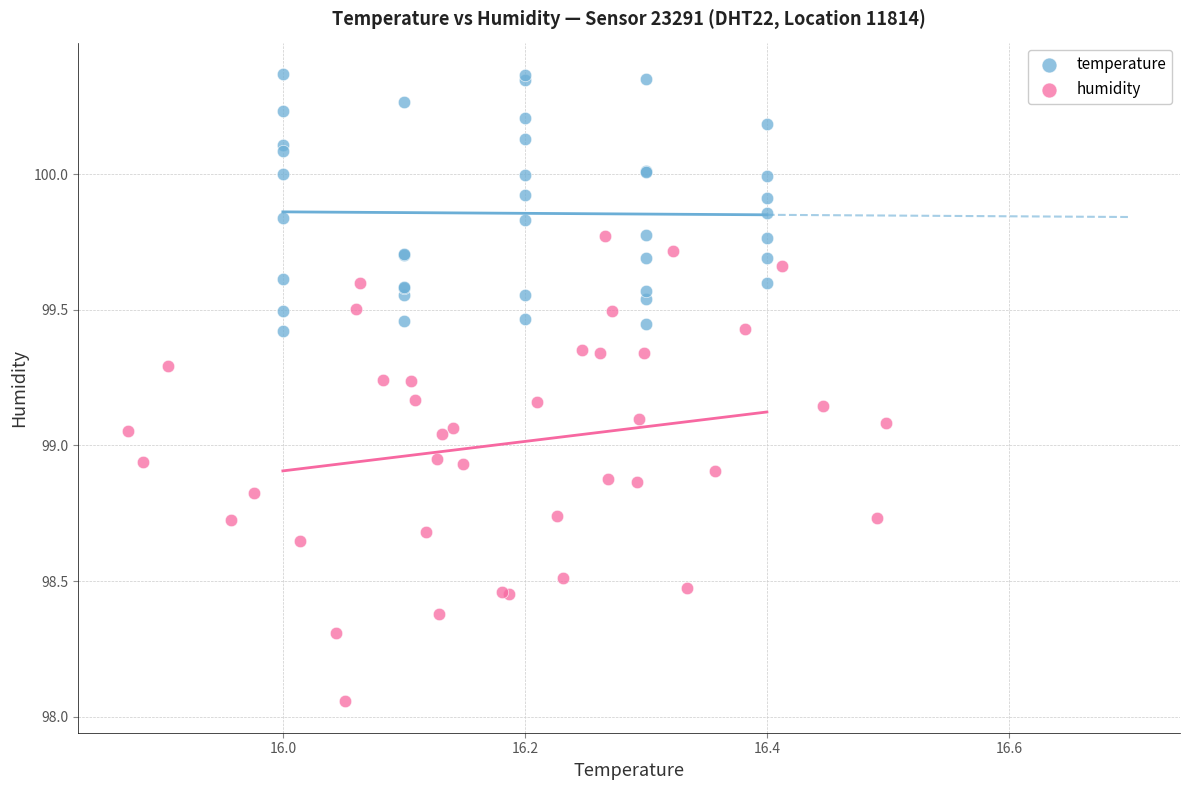

What are all the series names shown in the legend?

temperature, humidity